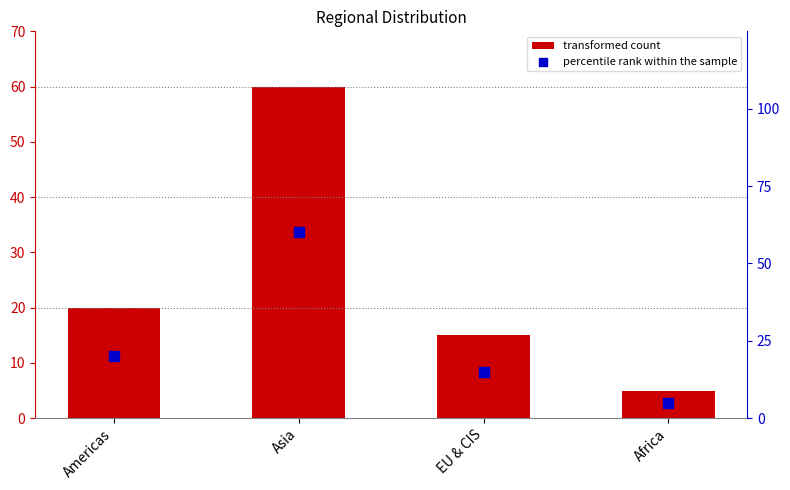

Which series has the largest total across all categories?

col_1